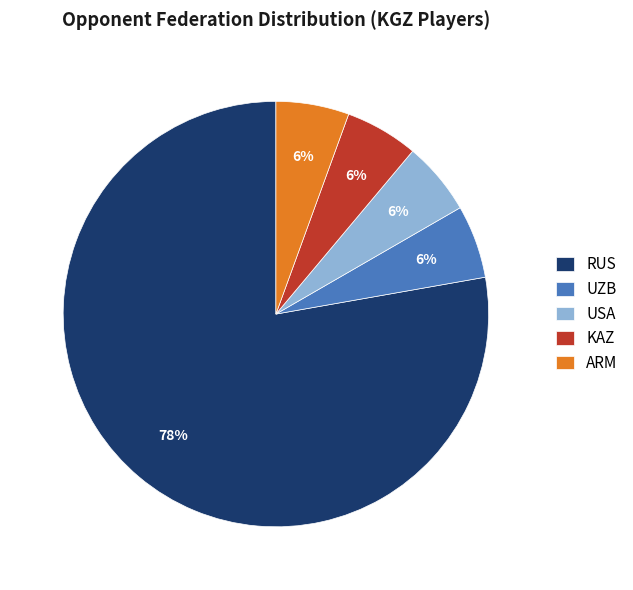

True or false: RUS accounts for 1% of the total.

False